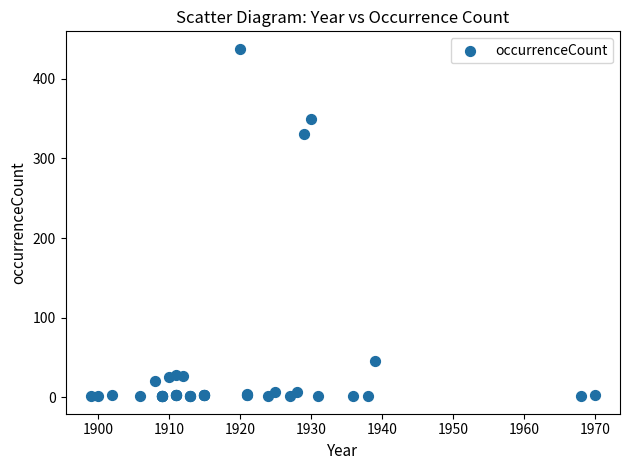

What Y value in the scatter plot is closest to 219?

331